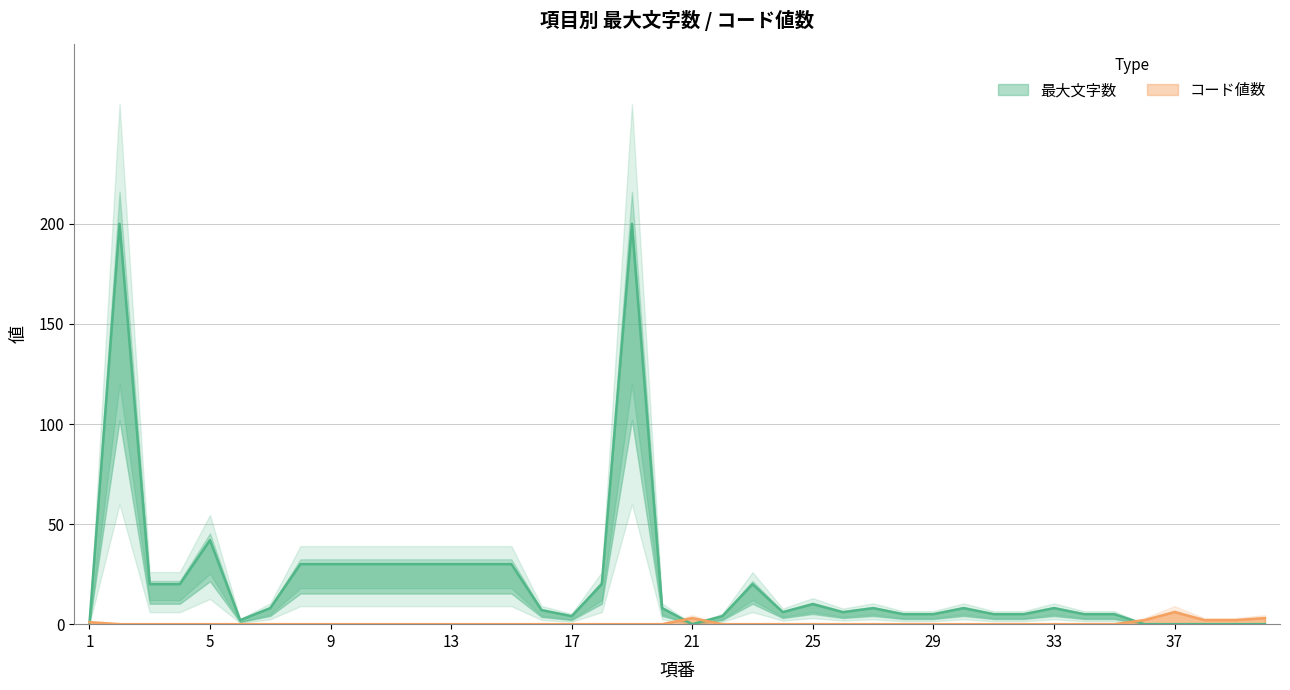

True or false: コード(numeric) and 最大文字数 cross at least once.

True